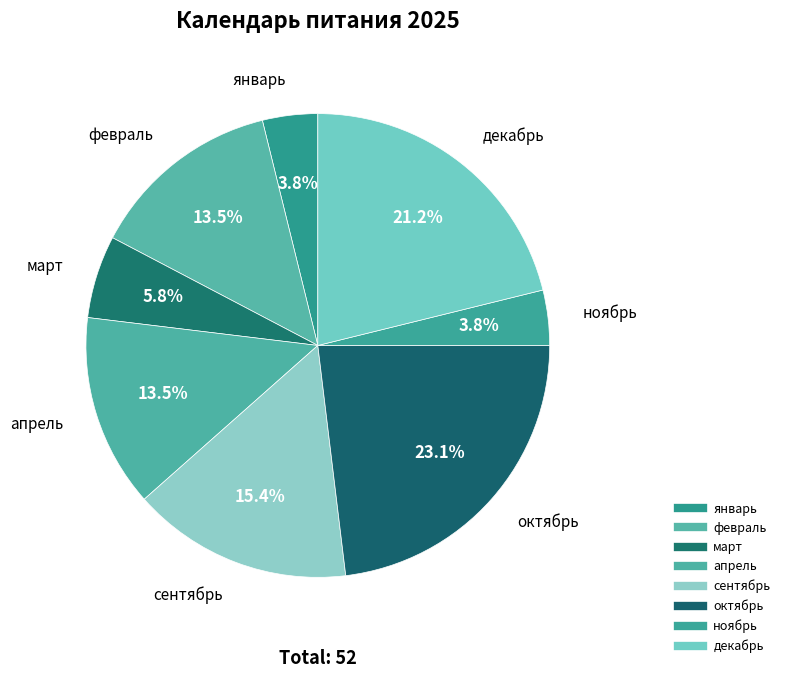

How many segments does this pie chart have?

8